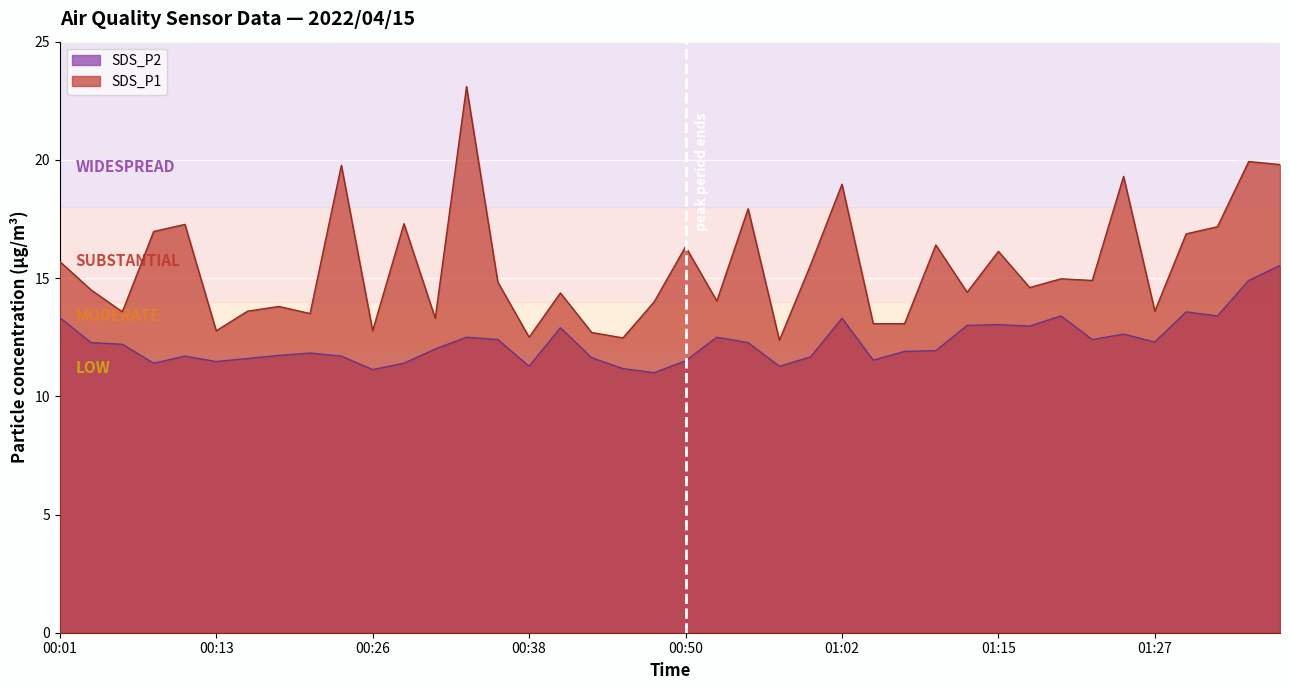

How many values in the SDS_P1 series exceed 14?

25